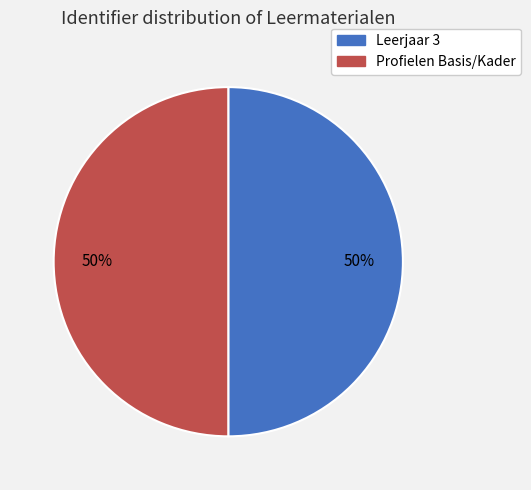

To the nearest percent, what is the combined percentage of Profielen Basis/Kader and Leerjaar 3?

100%